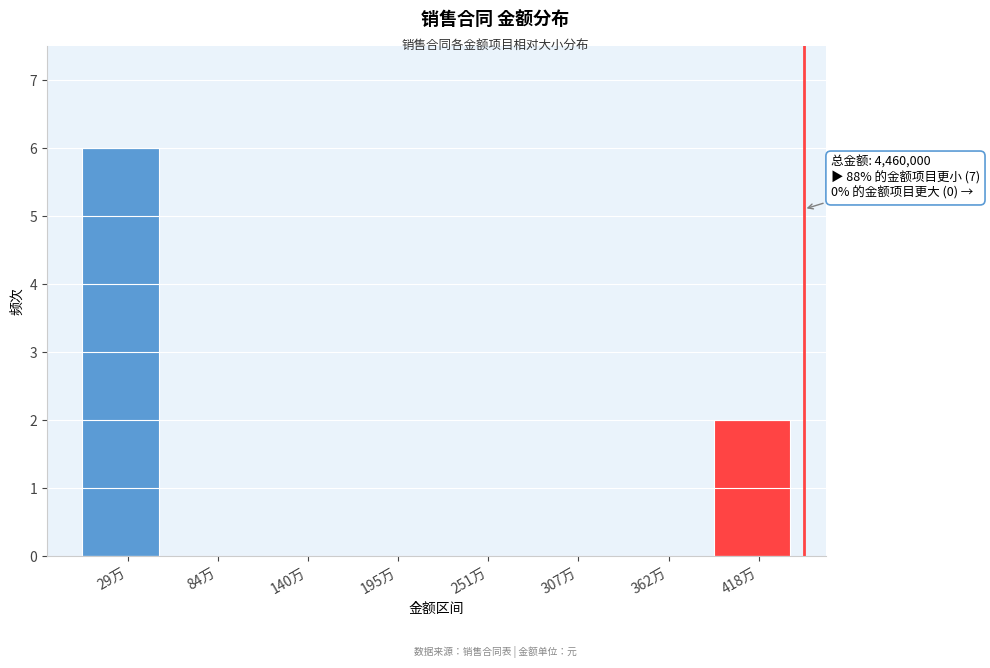

Reading right to left, transcribe all the data shown in this chart.

418万=2	362万=0	307万=0	251万=0	195万=0	140万=0	84万=0	29万=6